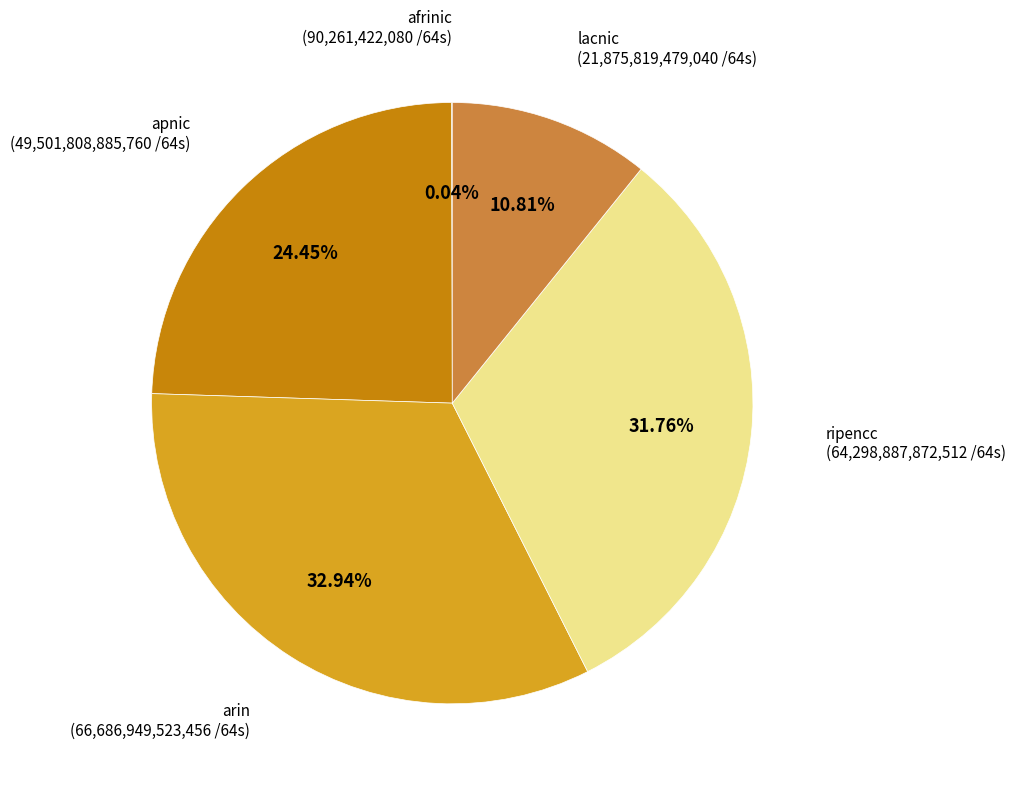

Which category has the biggest portion of the pie?

arin